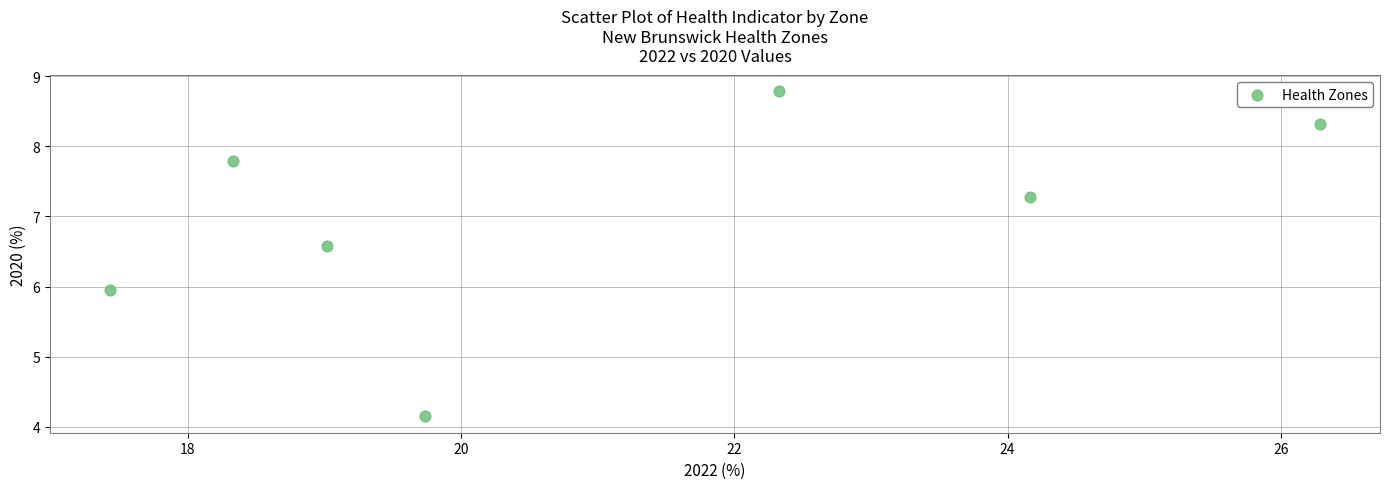

What is the average Y value?

7.0